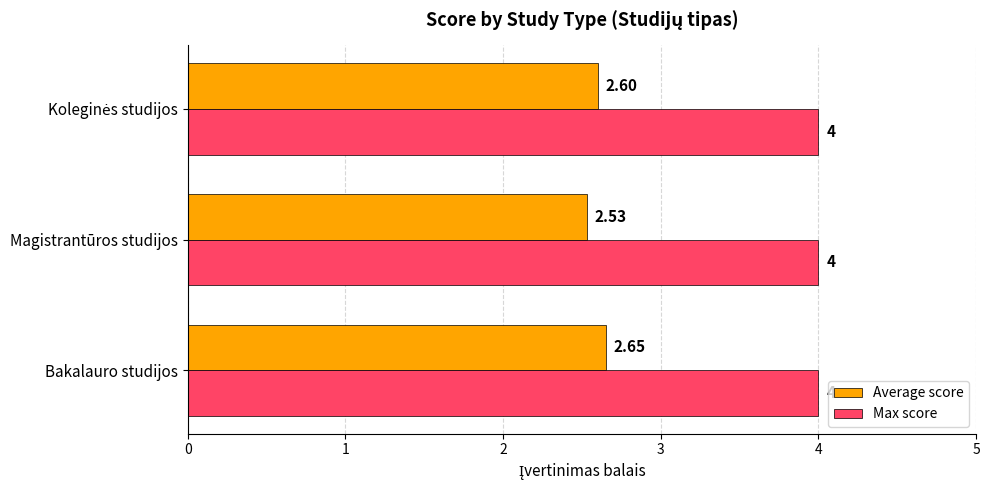

Which series has the largest total across all categories?

Max score